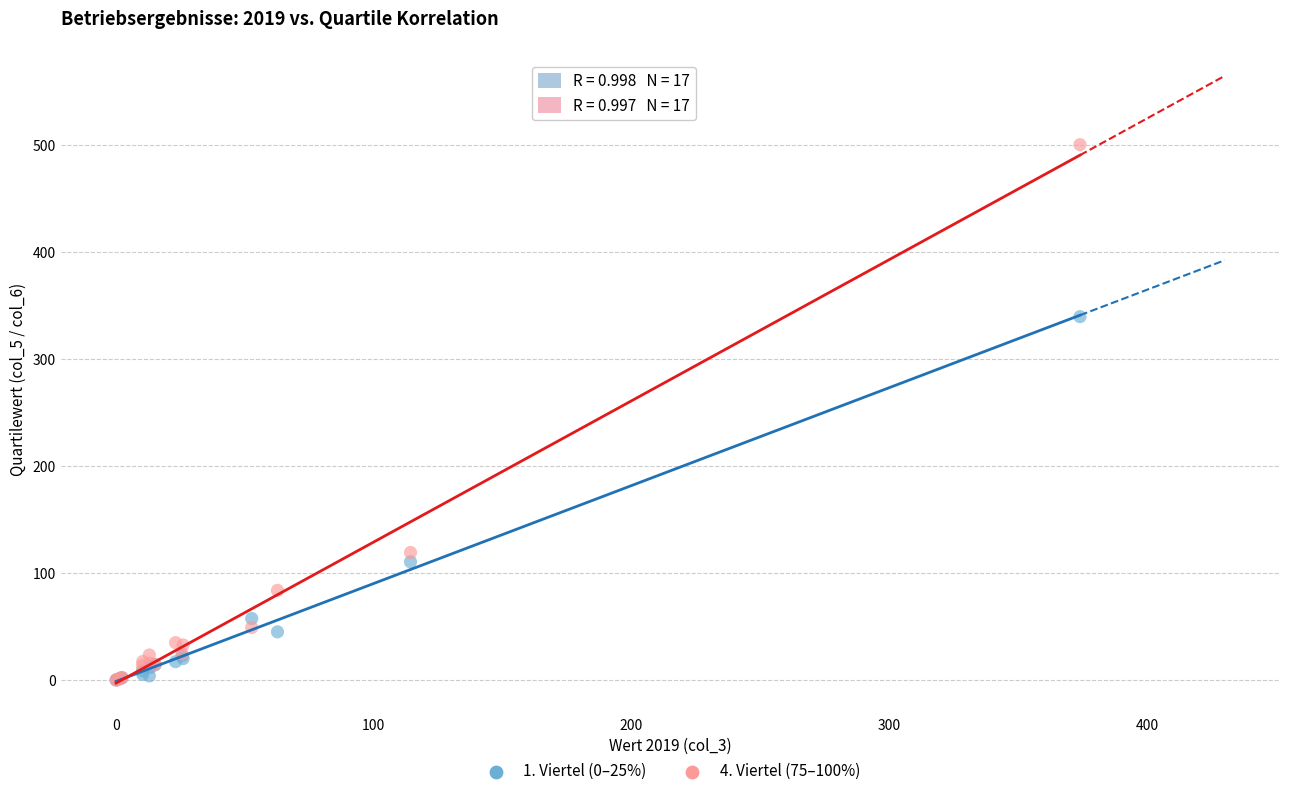

Across all series, what Y value is closest to 250?

339.6